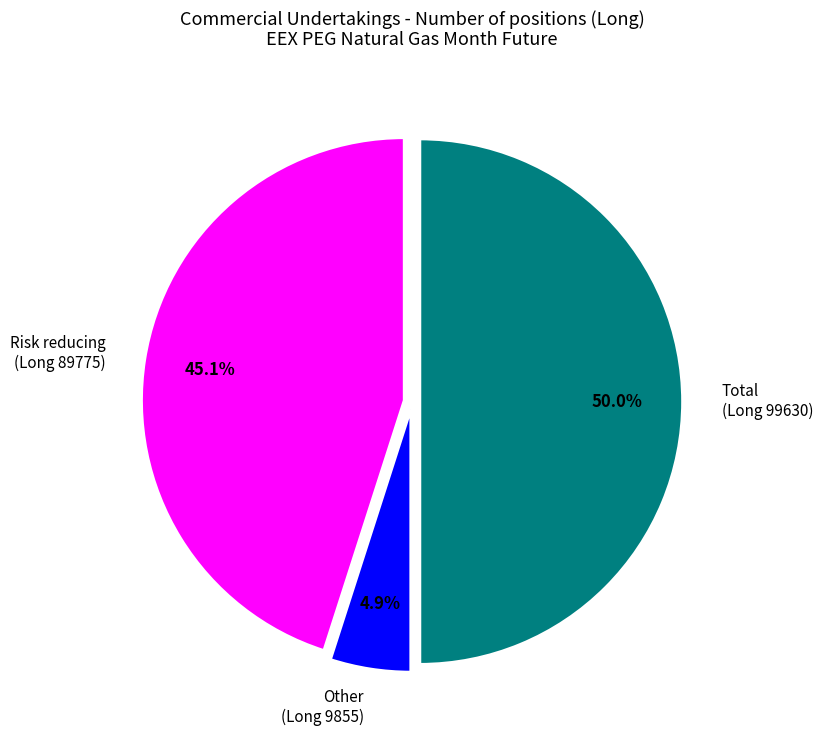

Which has a higher value, Other (Long 9855) or Risk reducing (Long 89775)?

Risk reducing (Long 89775)